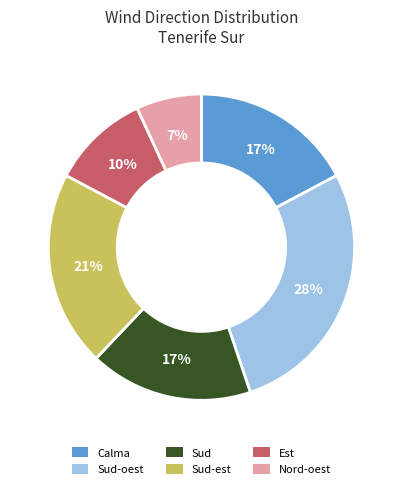

To the nearest percent, what is the difference between the largest and smallest slice percentages?

21%